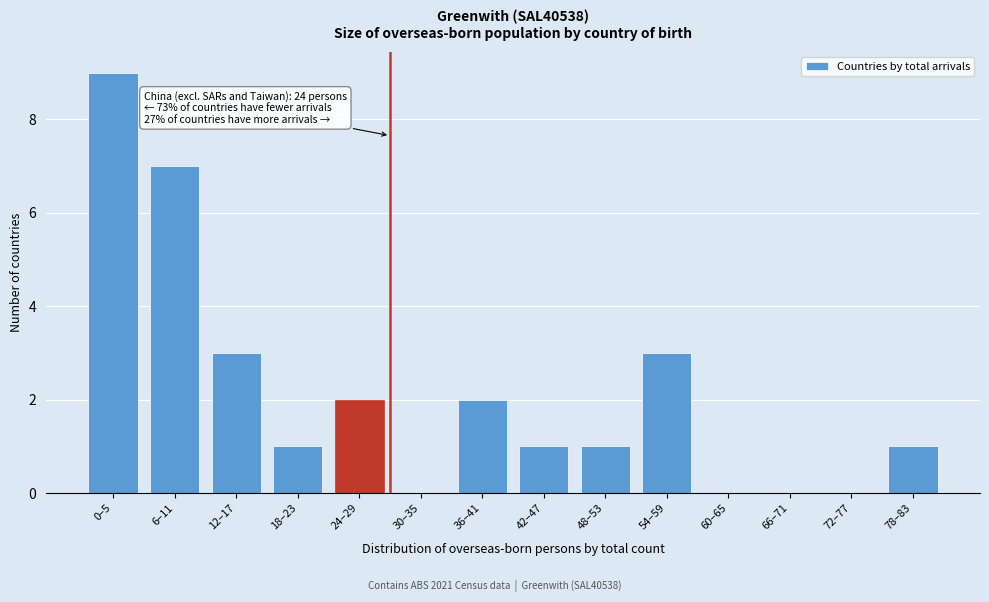

Reading left to right, transcribe all the data shown in this chart.

0–5=9	6–11=7	12–17=3	18–23=1	24–29=2	30–35=0	36–41=2	42–47=1	48–53=1	54–59=3	60–65=0	66–71=0	72–77=0	78–83=1